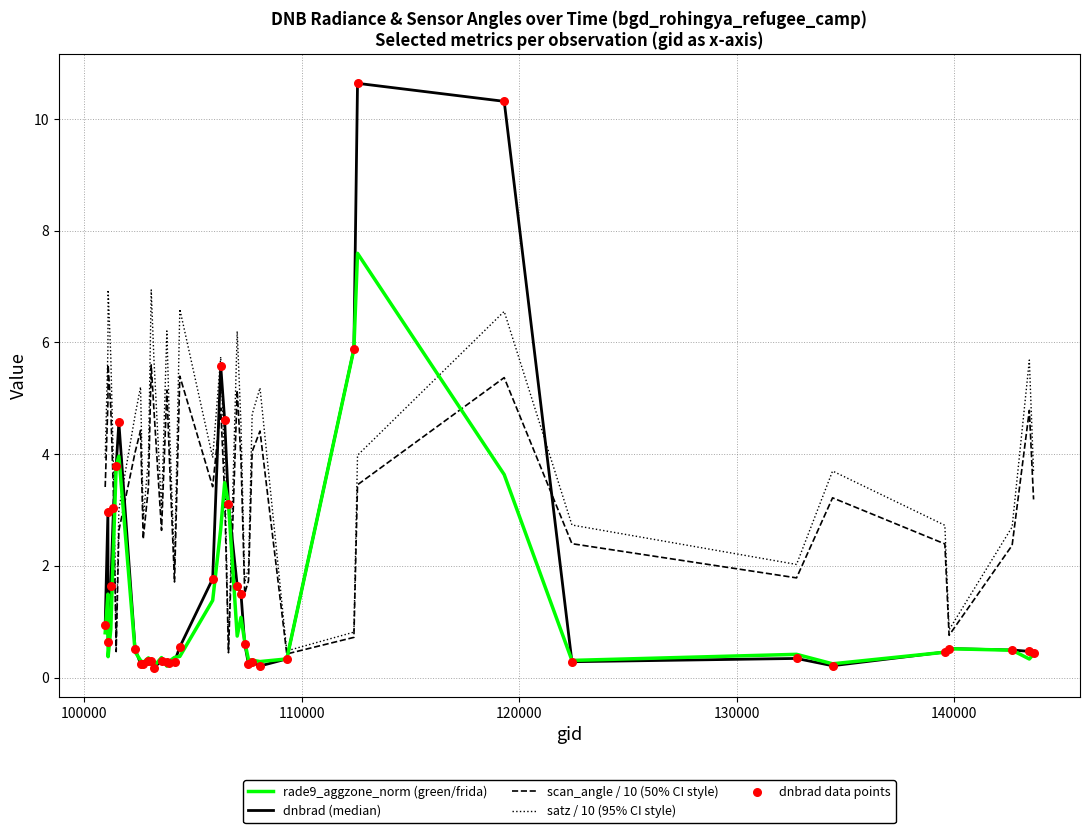

Which series has the largest total across all categories?

satz / 10 (95% CI style)